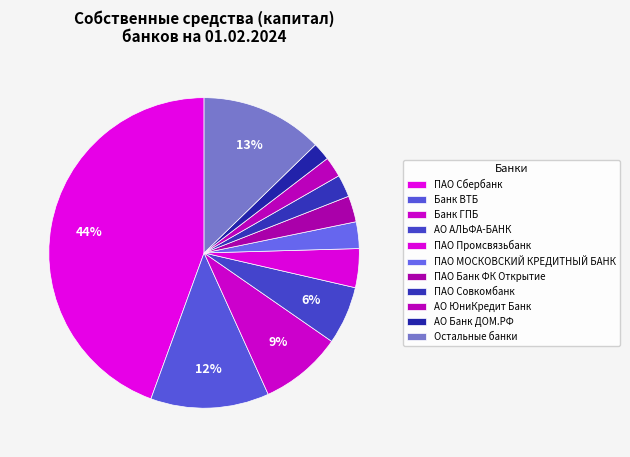

How many slices are in this pie chart?

11